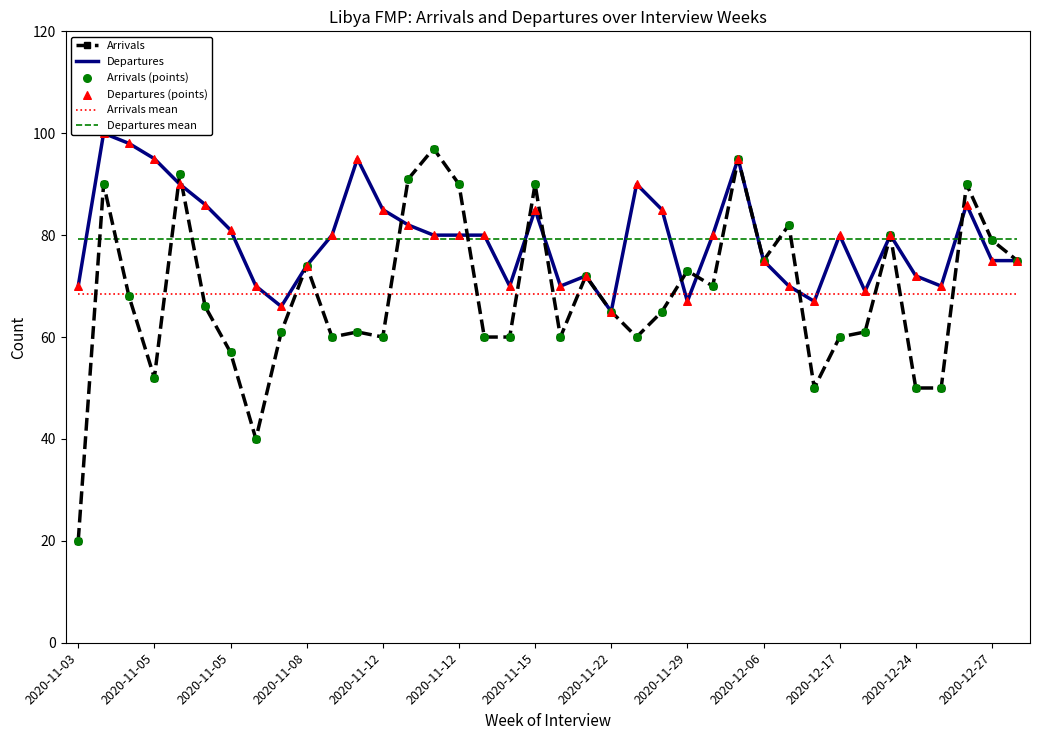

What is the total value across all series at 19?

407.7